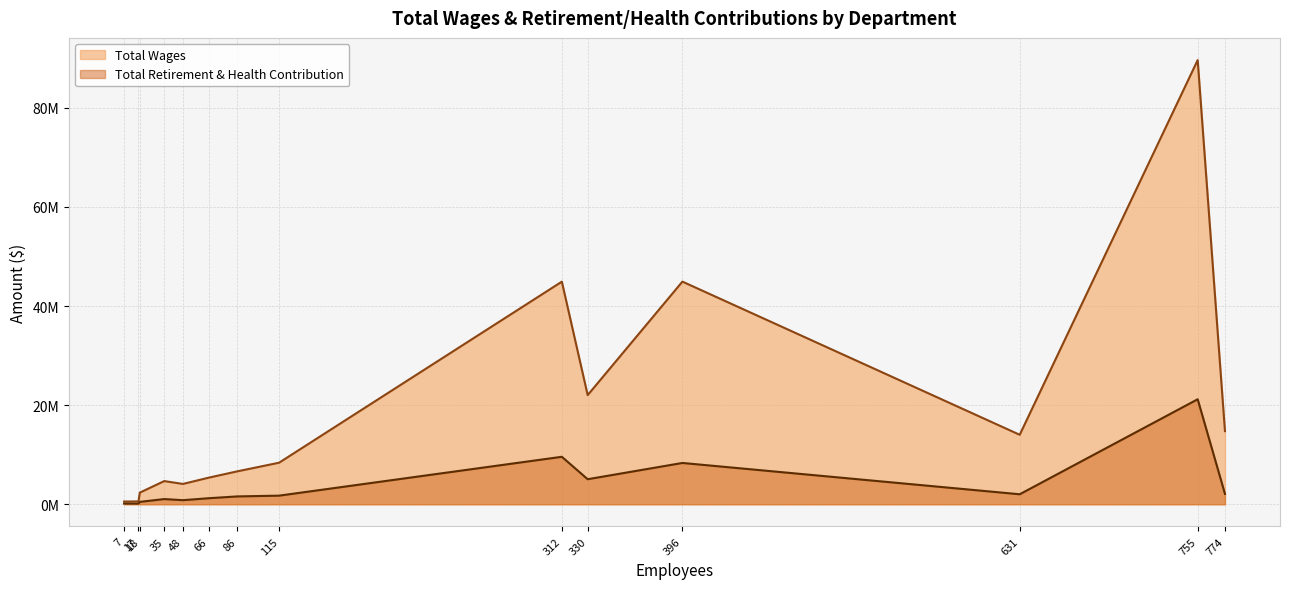

How many data points does each series have?

14